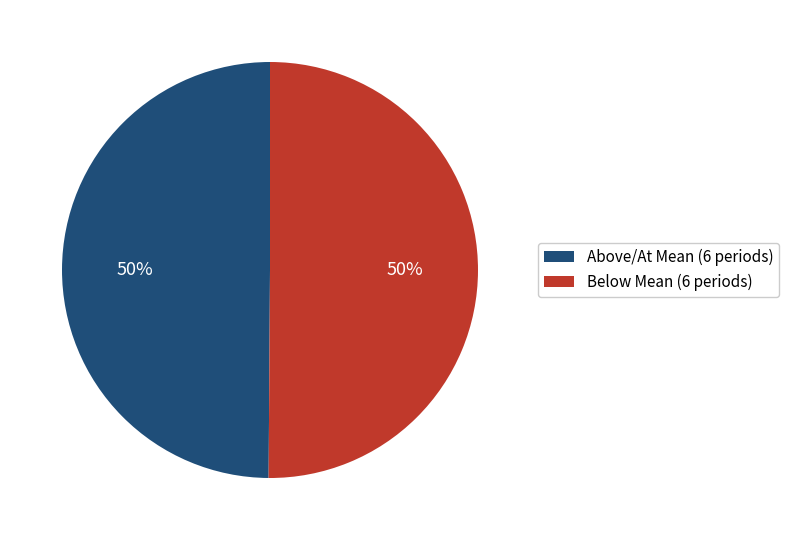

Is it true that Below Mean (6 periods) is 37% of the pie?

False